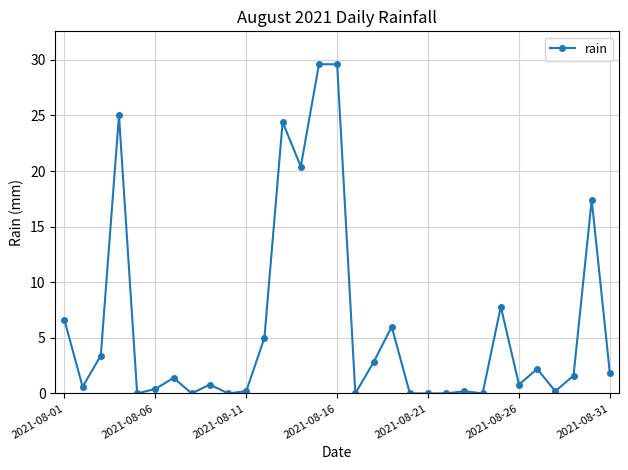

True or false: there are more than 2 points higher than both neighbors.

True